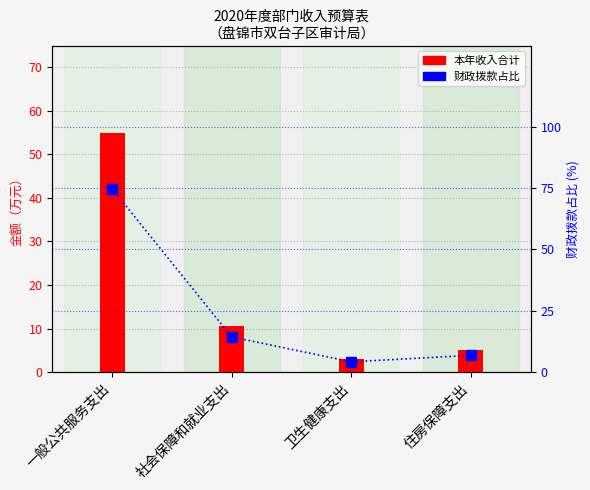

What is the lowest value of the 财政拨款占比 series?

4.2